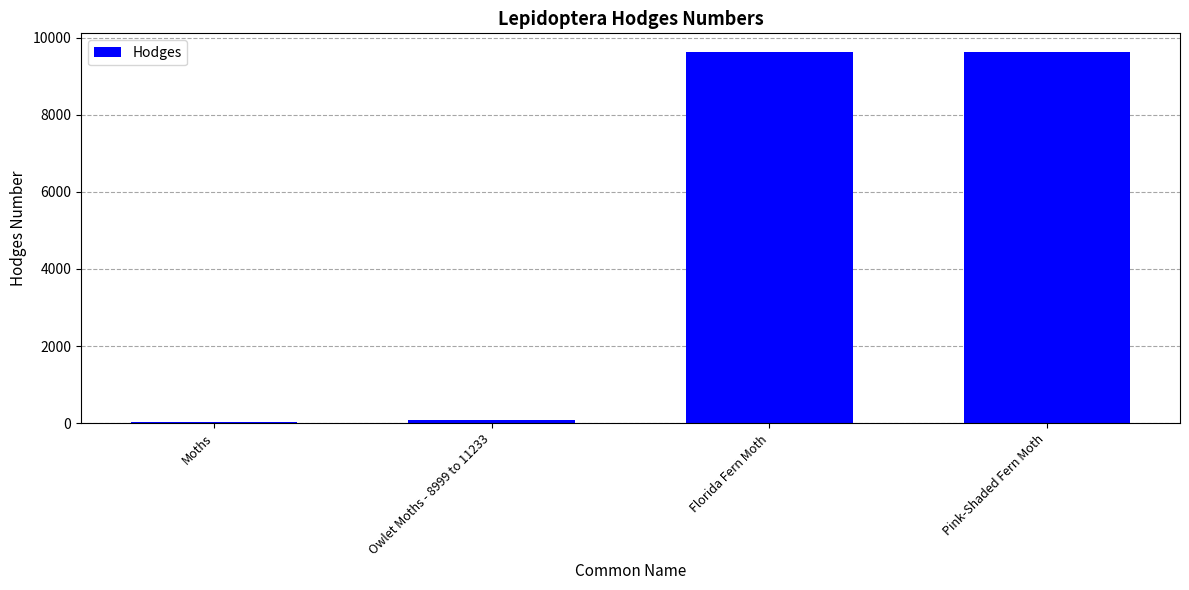

Where is the data nearest to the value 4830?

Owlet Moths - 8999 to 11233